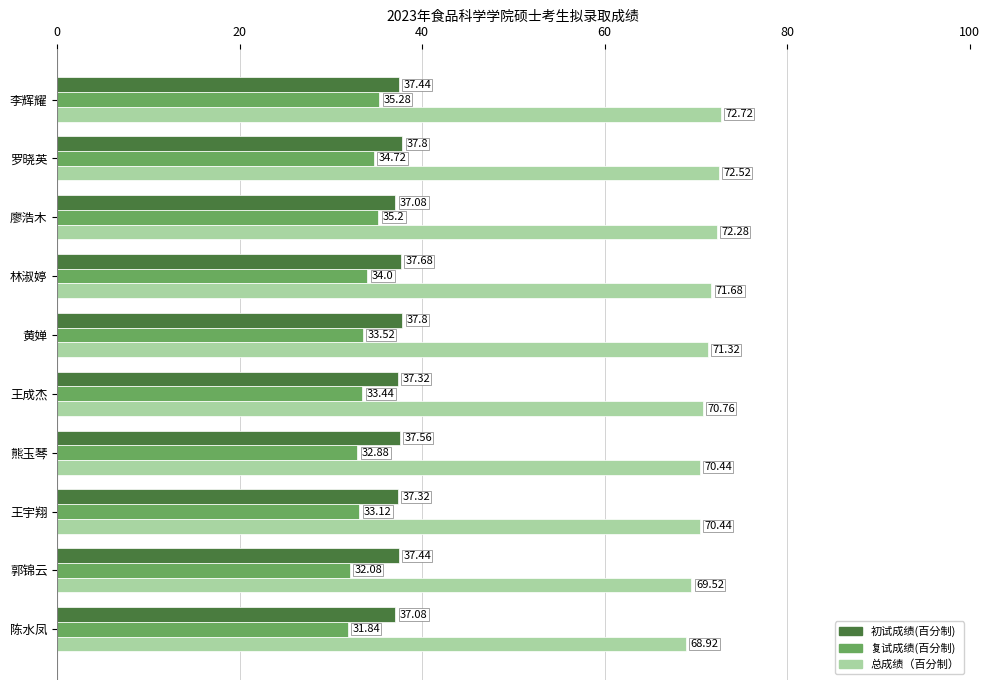

What is the difference between the second highest and second lowest values in the 复试成绩(百分制) series?

3.1